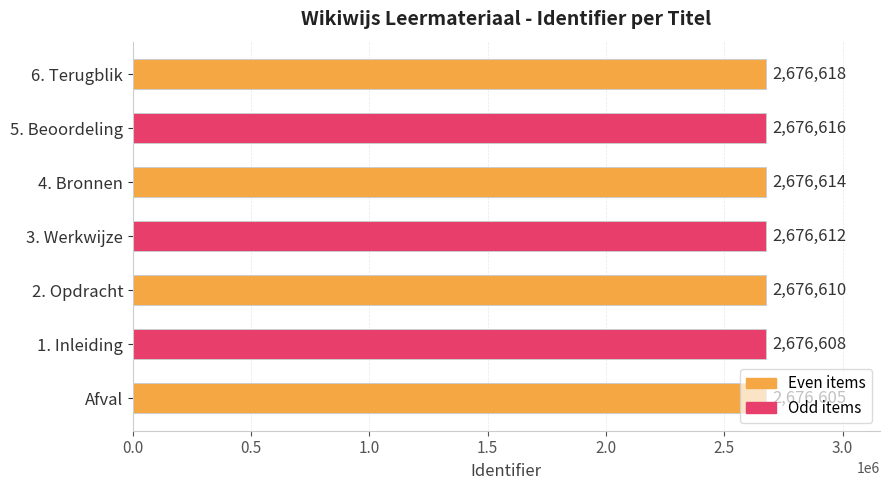

True or false: the data shows 2676605 at Afval.

True